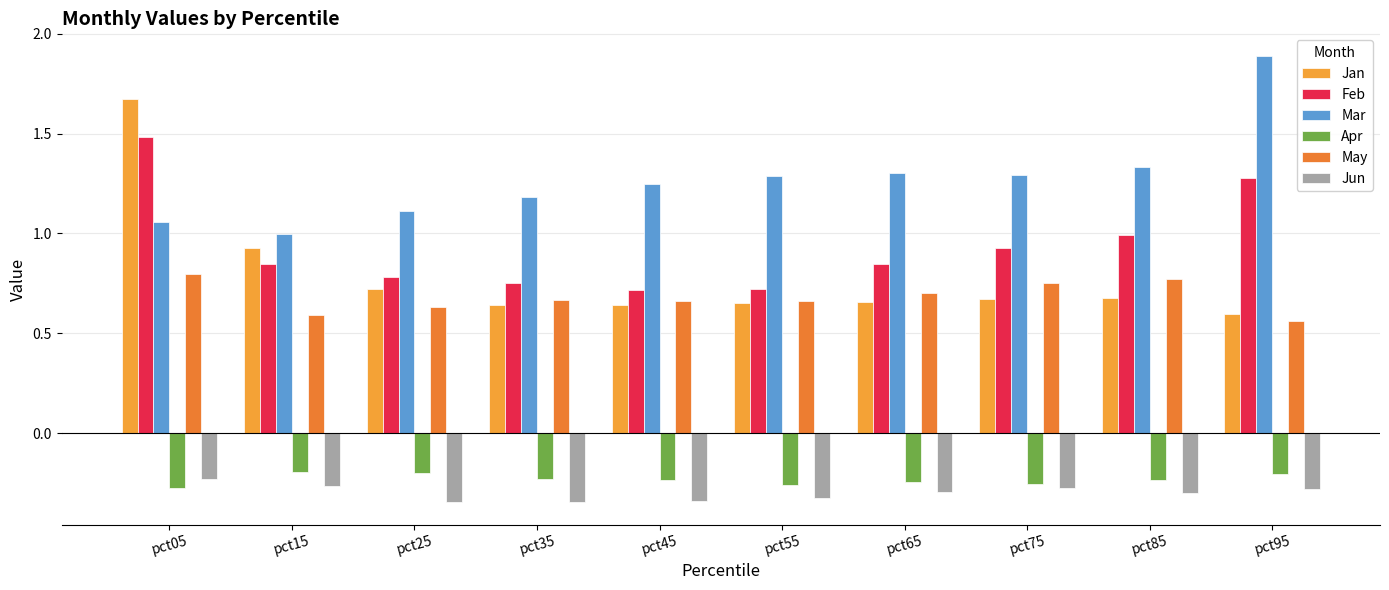

Are the bars grouped side by side (vs. stacked)?

Yes